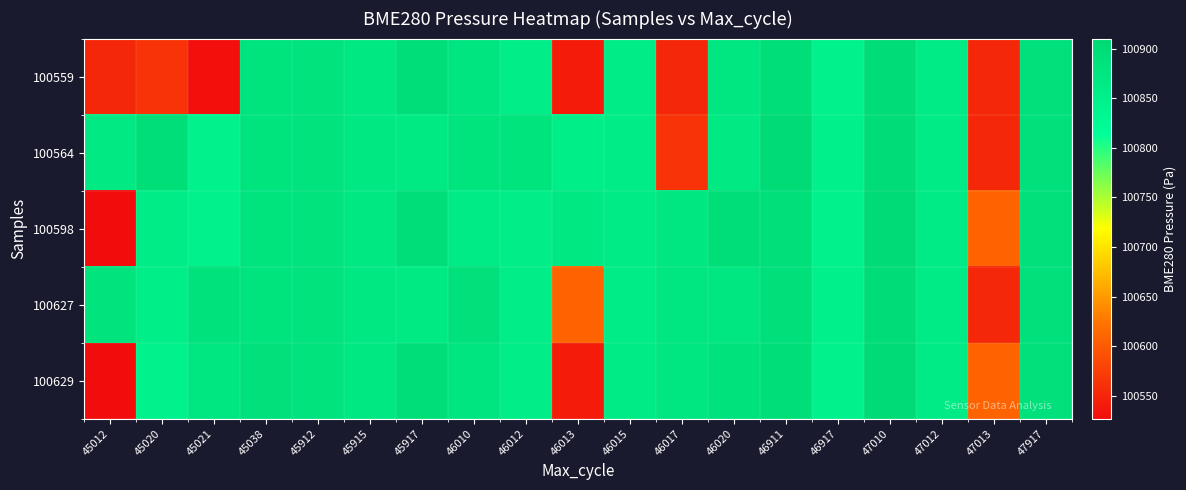

At which category is the sum across all series the highest?

47010